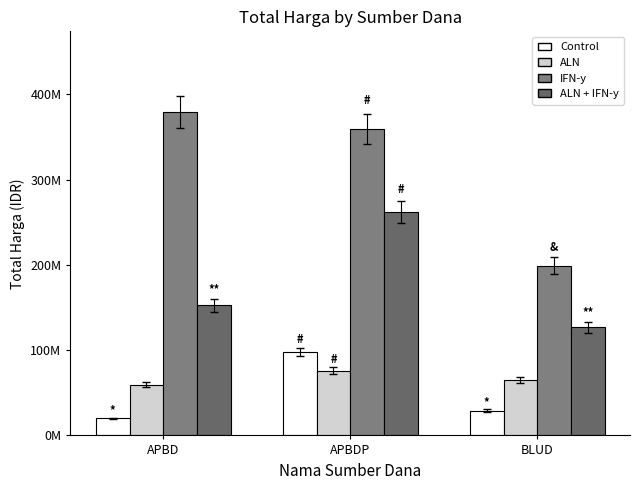

At which category does the chart reach its peak across all series?

APBD